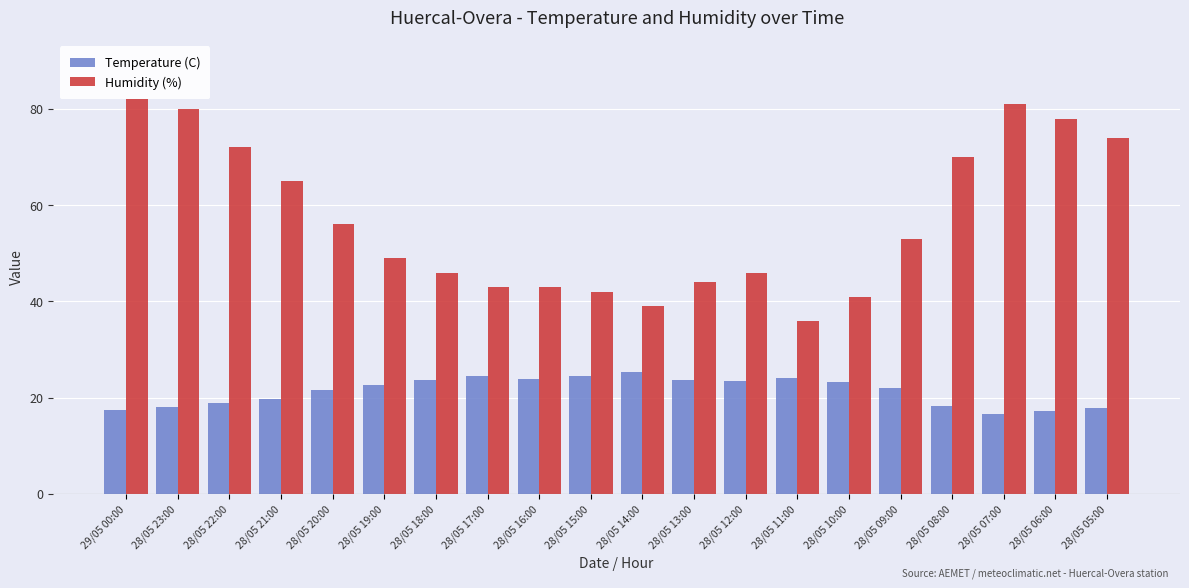

What position from the right is 28/05 12:00?

8